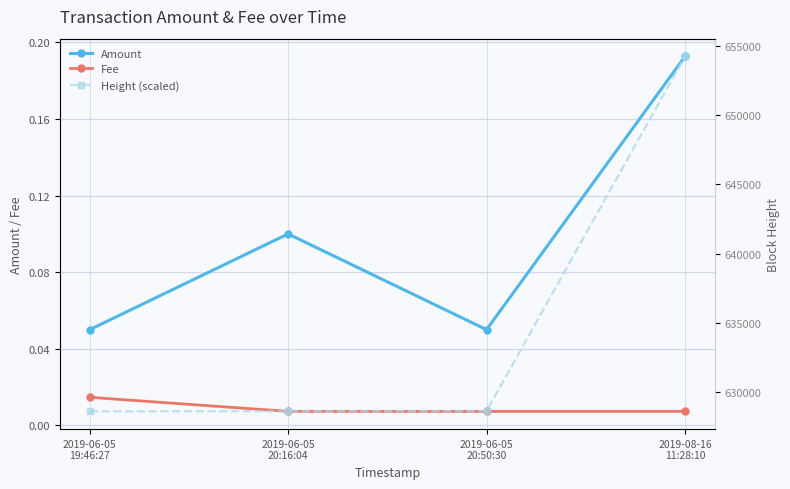

What is the spread (max minus min) of values at 2019-06-05
20:16:04?

628635.0